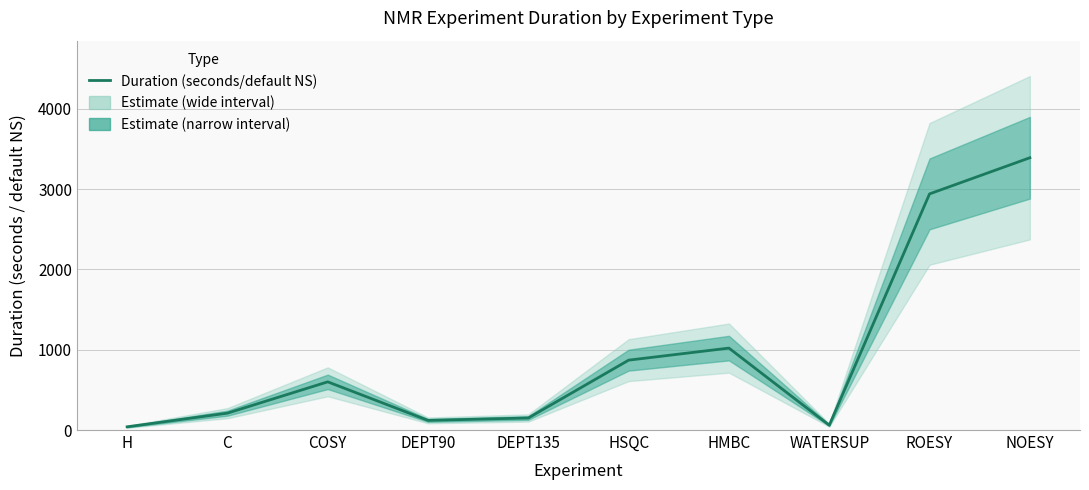

What is the average value?

940